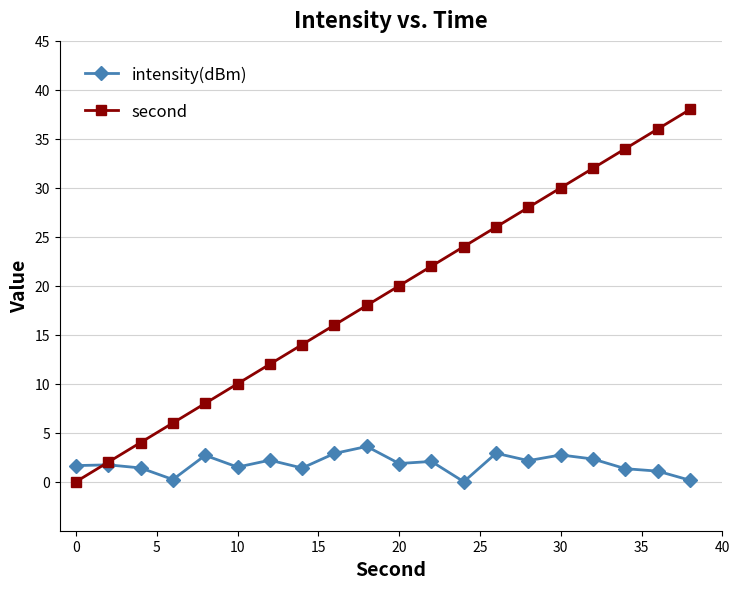

Which series ends up on top after the final intersection of second and intensity(dBm)?

second